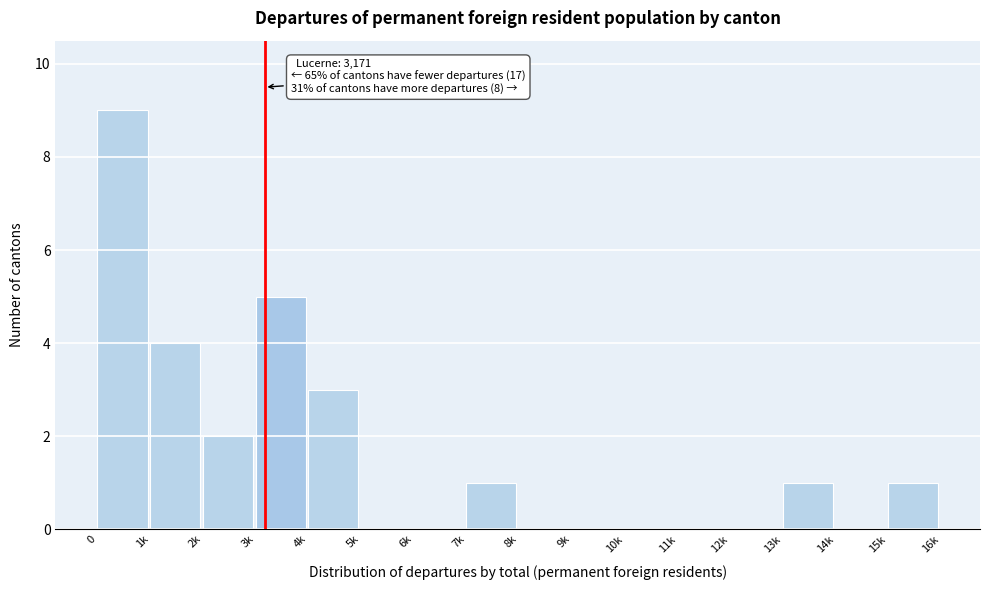

Reading left to right, extract all data points from this chart.

0=9	1k=4	2k=2	3k=5	4k=3	5k=0	6k=0	7k=1	8k=0	9k=0	10k=0	11k=0	12k=0	13k=1	14k=0	15k=1